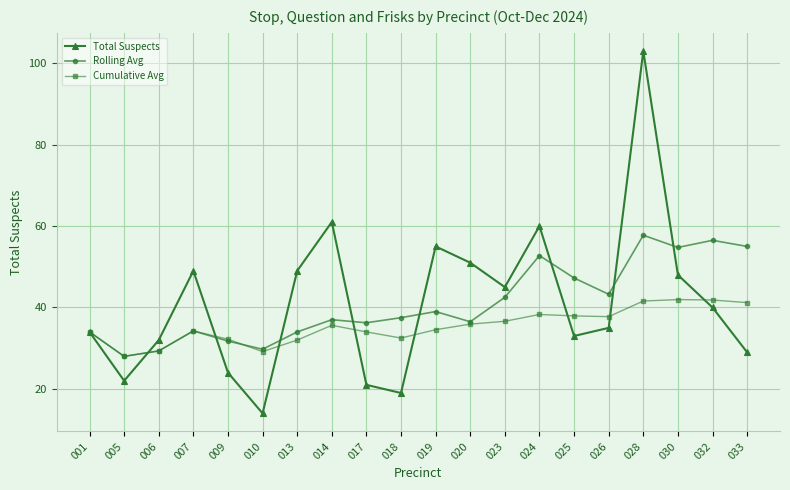

What is the difference between the Total Suspects values at 032 and 005?

18.0